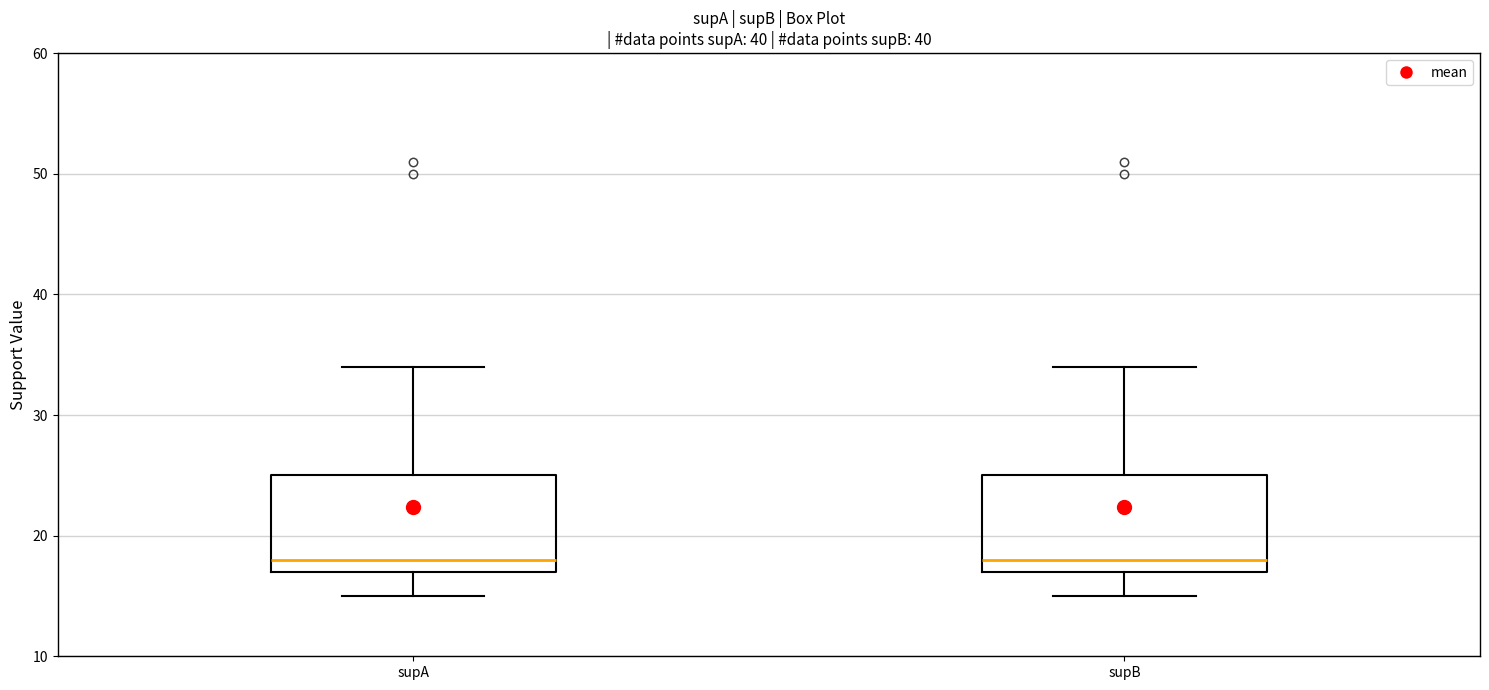

Reading left to right, read every box against the y-axis: the position of its median line, the range the box covers, and the ends of its whiskers. The values are not printed on the chart, so give them approximately, as read against the axis.

supA: median 18, box 17 to 25, whiskers 15 to 34
supB: median 18, box 17 to 25, whiskers 15 to 34